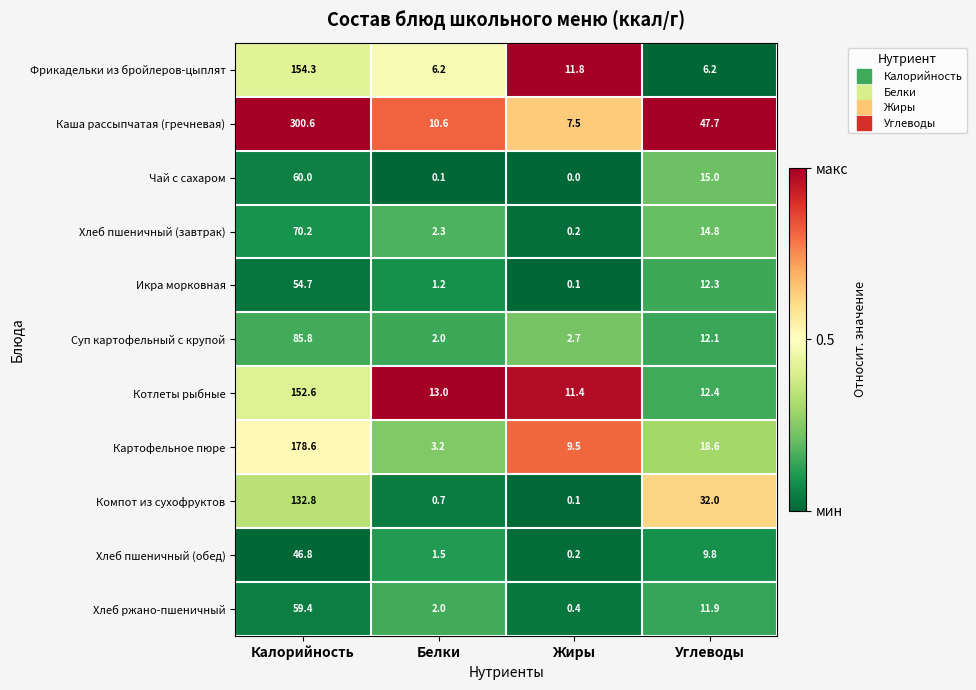

The Чай с сахаром series shows 39.0 at Жиры. True or false?

False